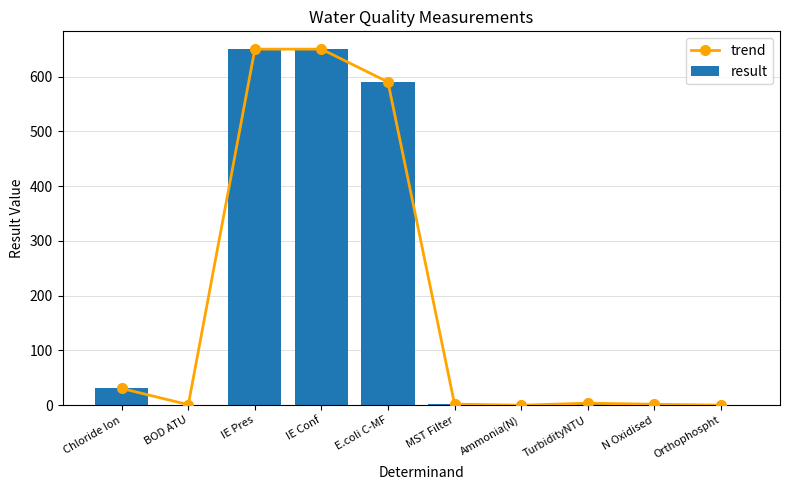

Which series has the largest range (max minus min)?

trend